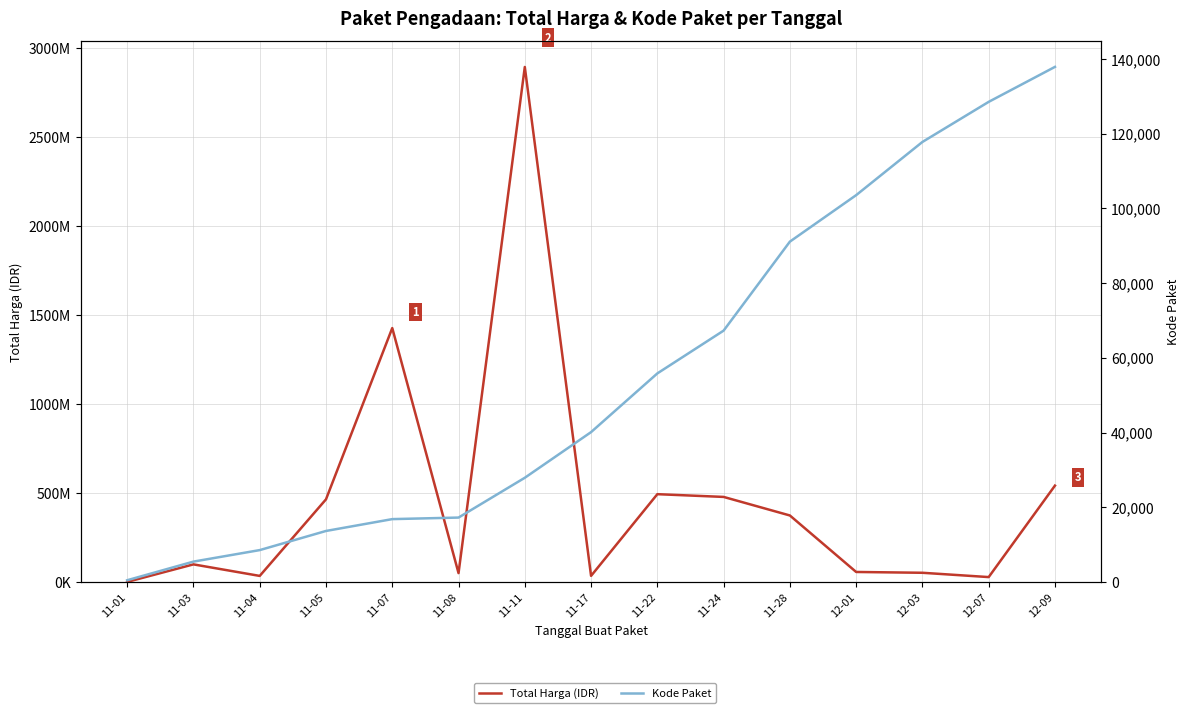

How many interior local valleys does the Total Harga (IDR) series have?

4